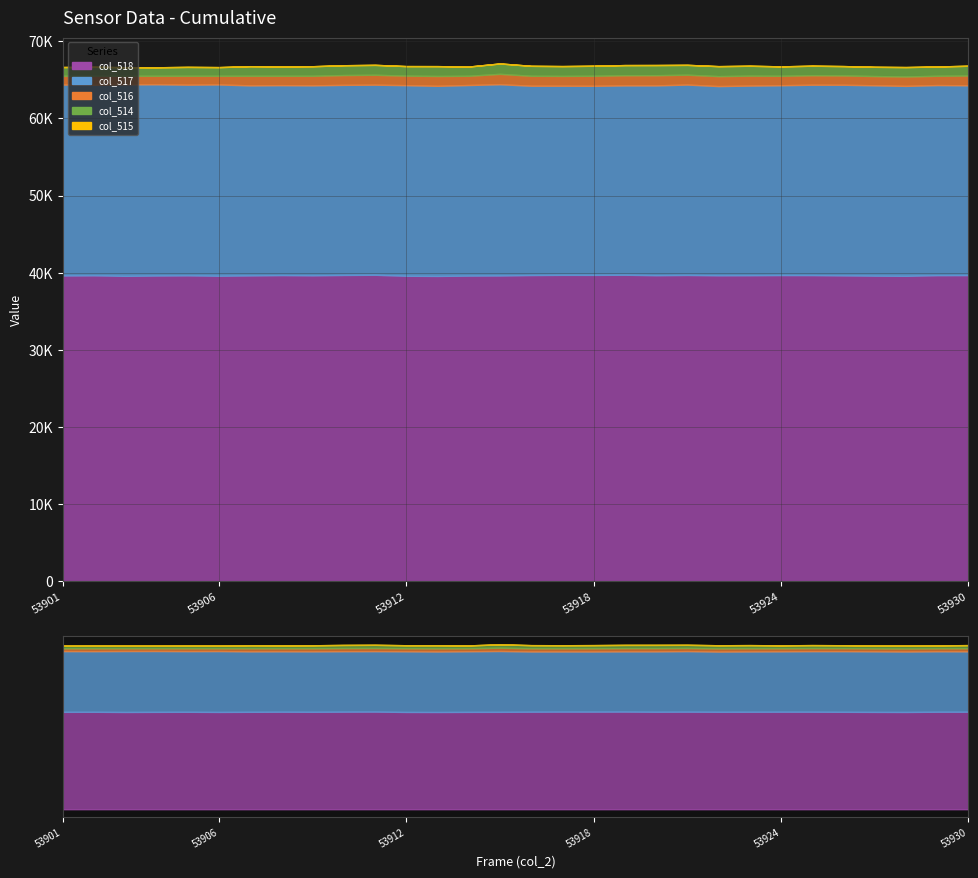

True or false: col_515 has more than 1 points higher than both neighbors.

True